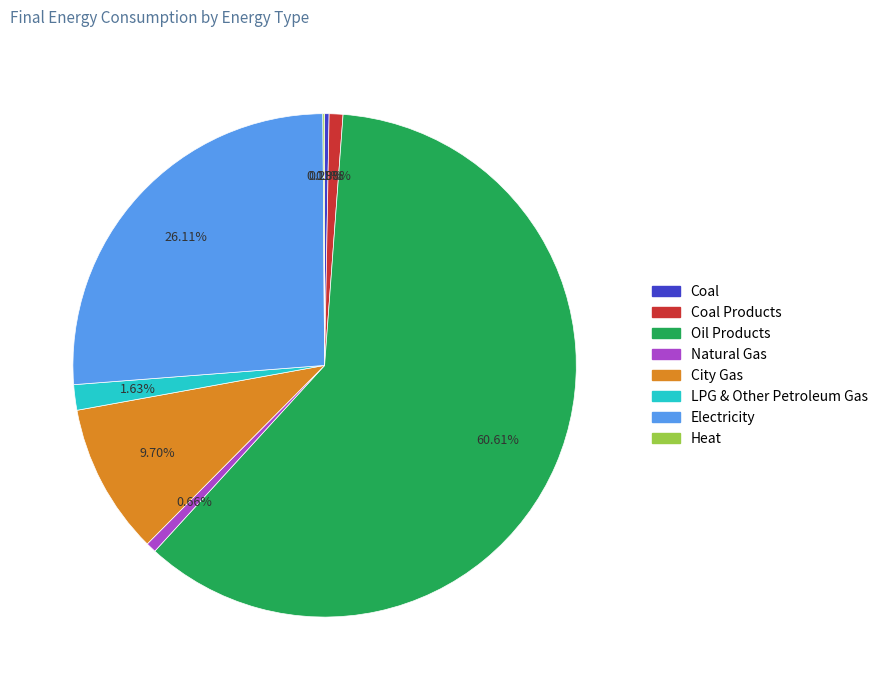

Is there a majority slice in this chart?

Yes